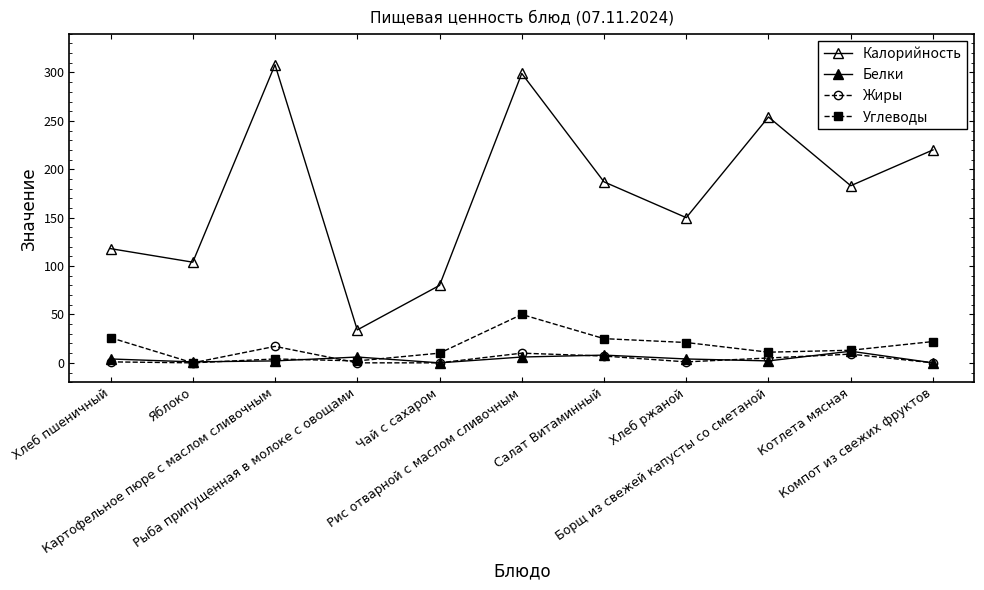

Does the chart have visible grid lines?

No